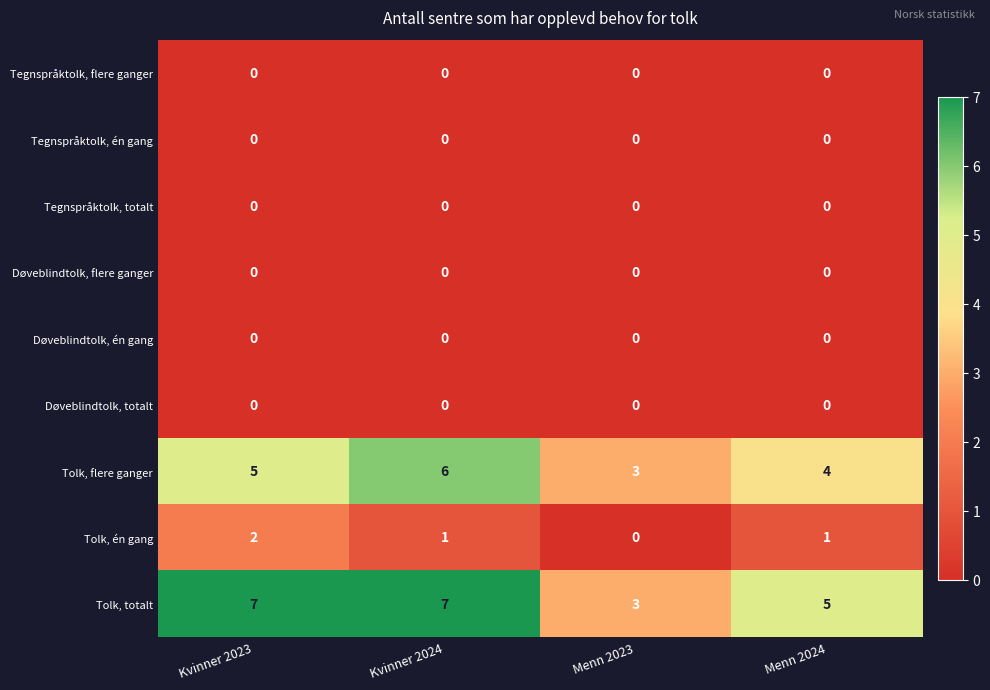

How many Tolk, totalt values are between 5 and 7?

3